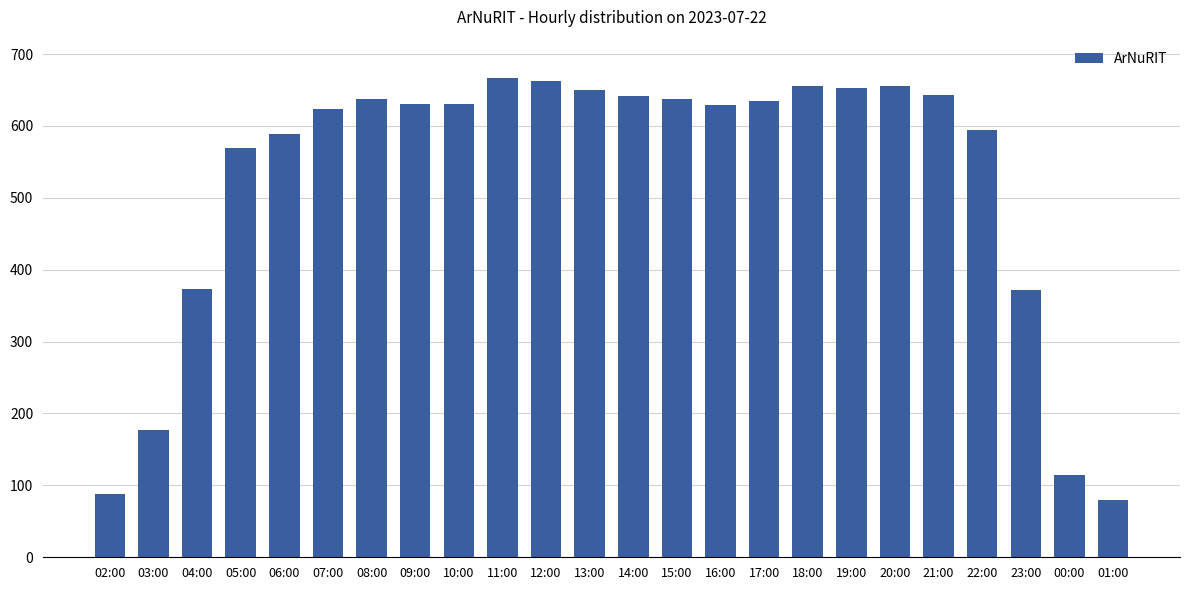

What is the greatest value displayed?

667